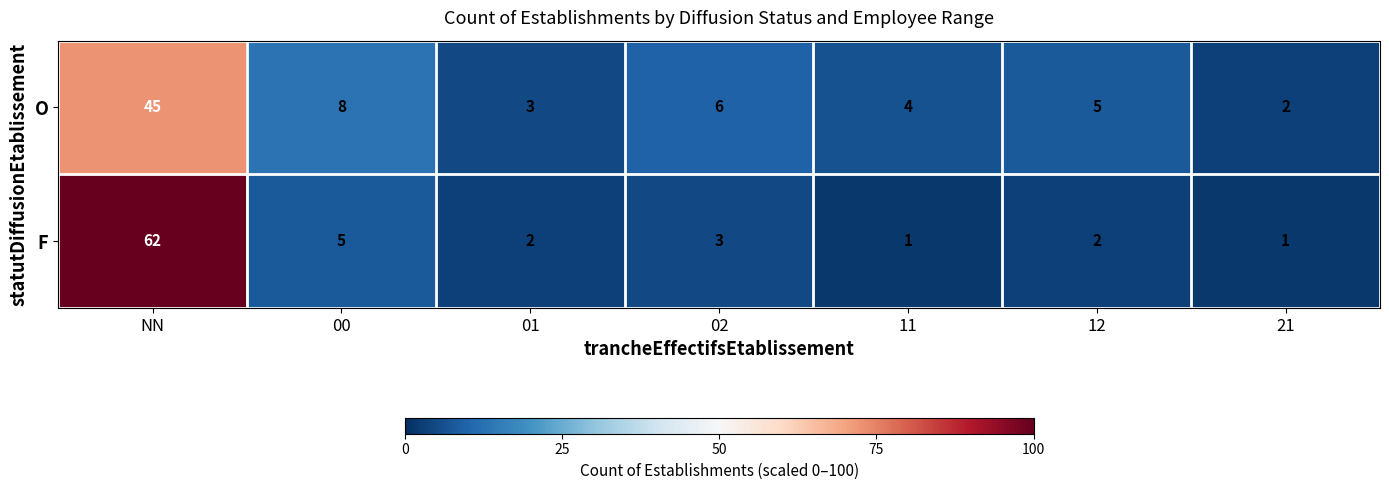

At NN, list the series in order from smallest to largest.

O, F